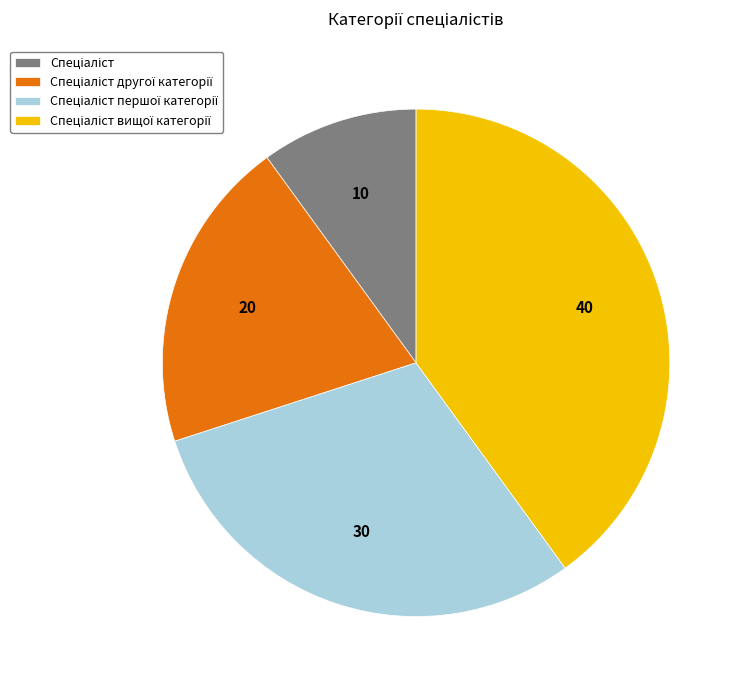

How many slices are in this pie chart?

4